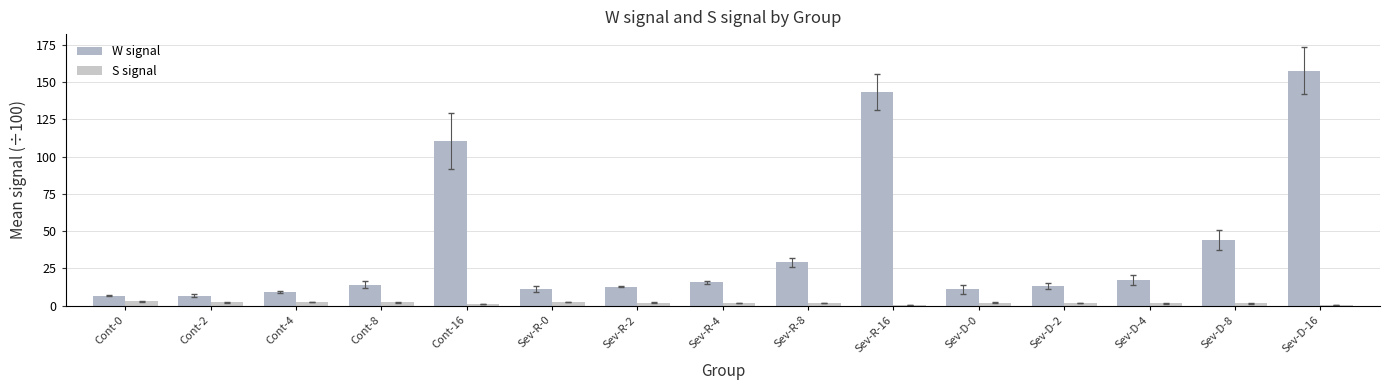

Does the chart contain stacked bars?

No